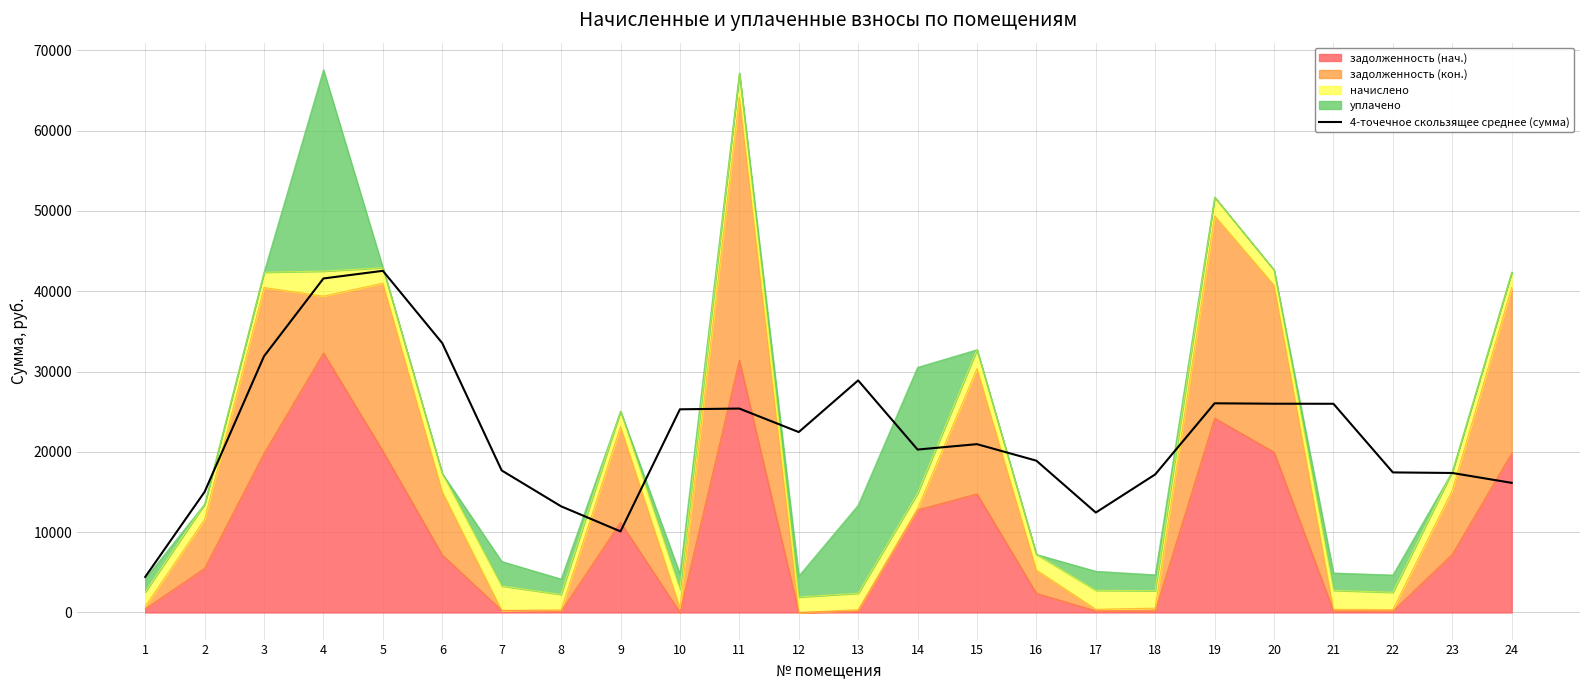

What is the value of the 18th point from the left?

17188.7